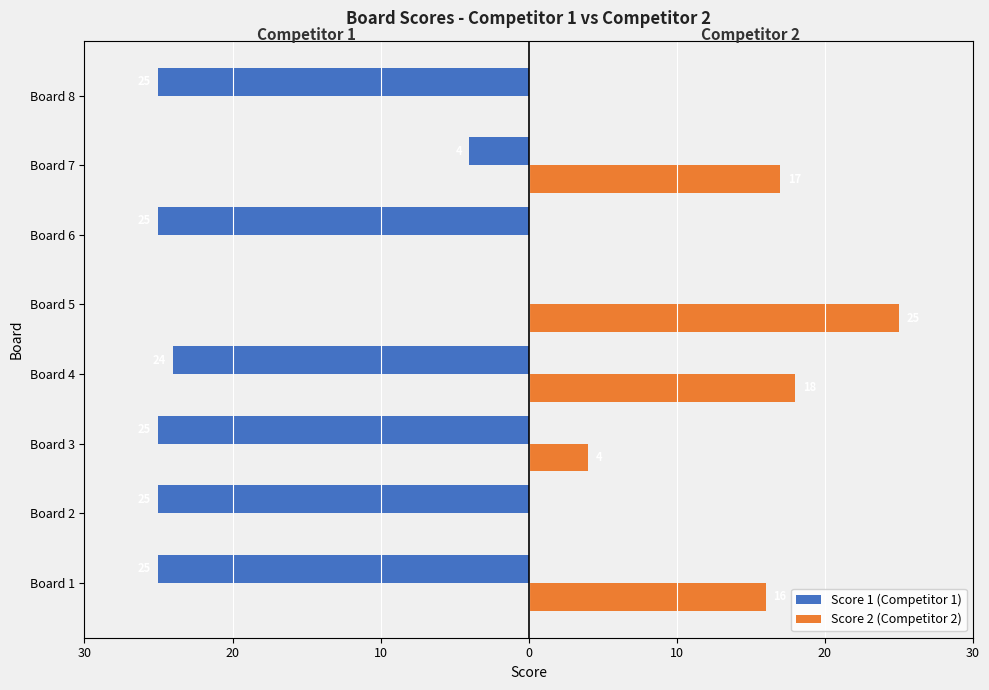

Reading left to right, transcribe all the data shown in this chart.

Score 1 (Competitor 1): -25	-25	-25	-24	0	-25	-4	-25
Score 2 (Competitor 2): 16	0	4	18	25	0	17	0